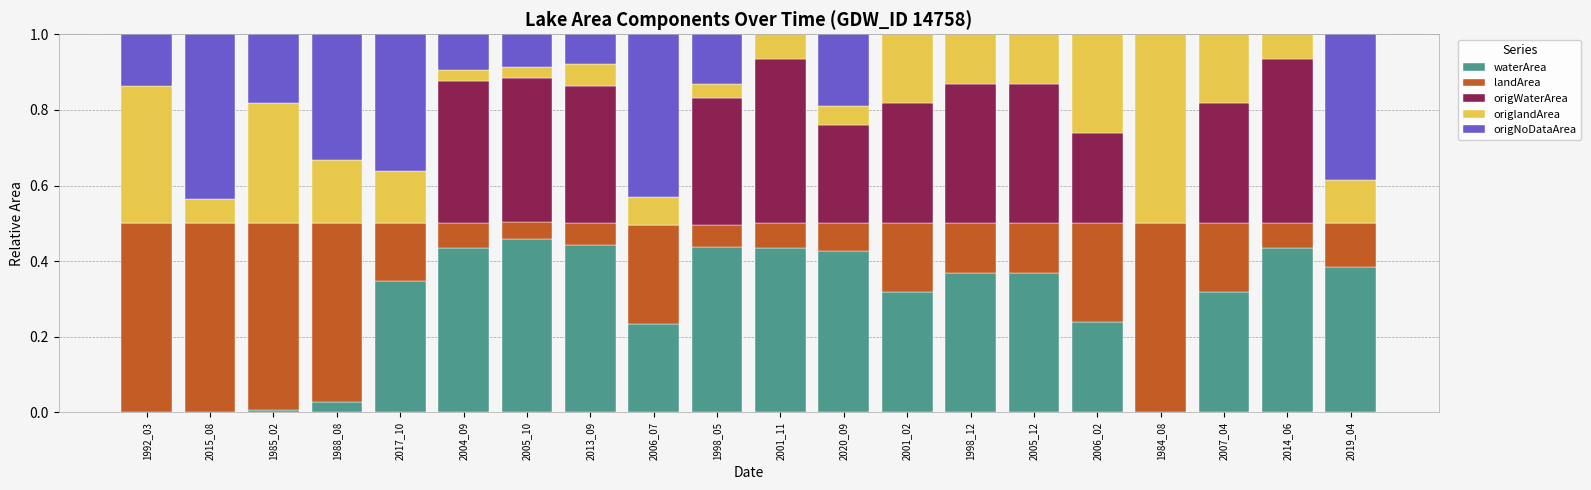

What is the total value across all series at 2005_10?

1.0